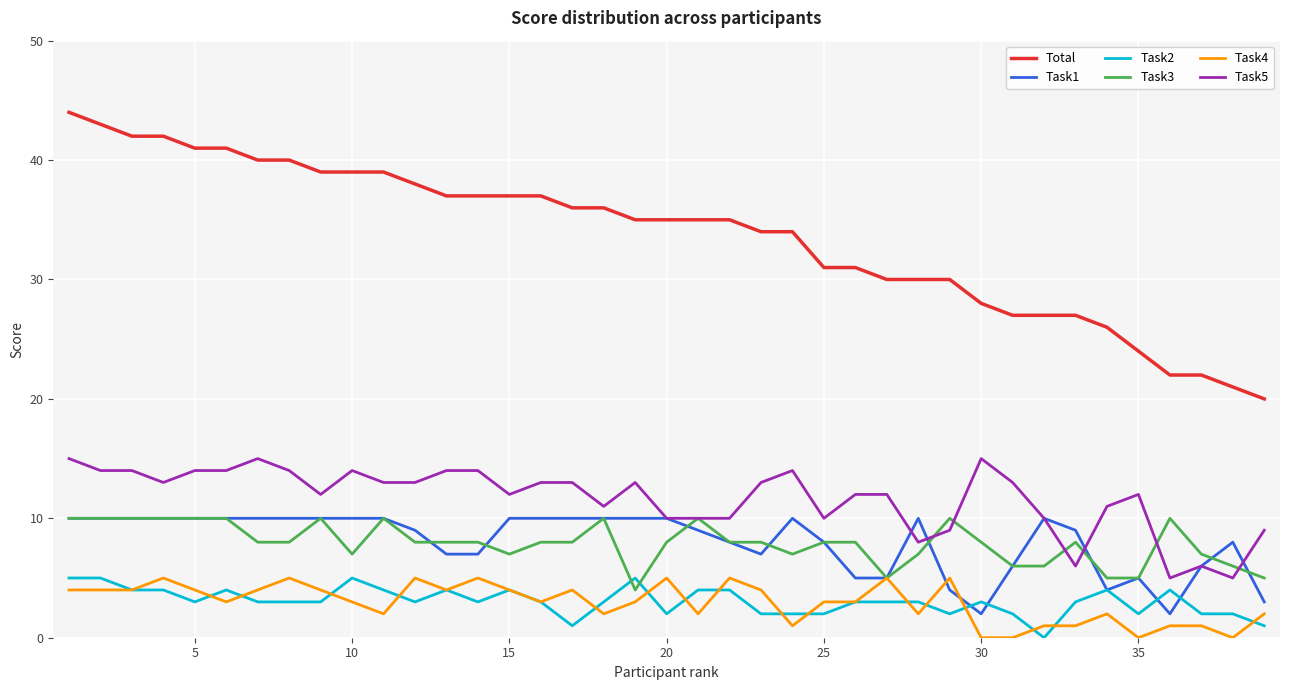

Count the Task3 values in the range 7 to 10.

31